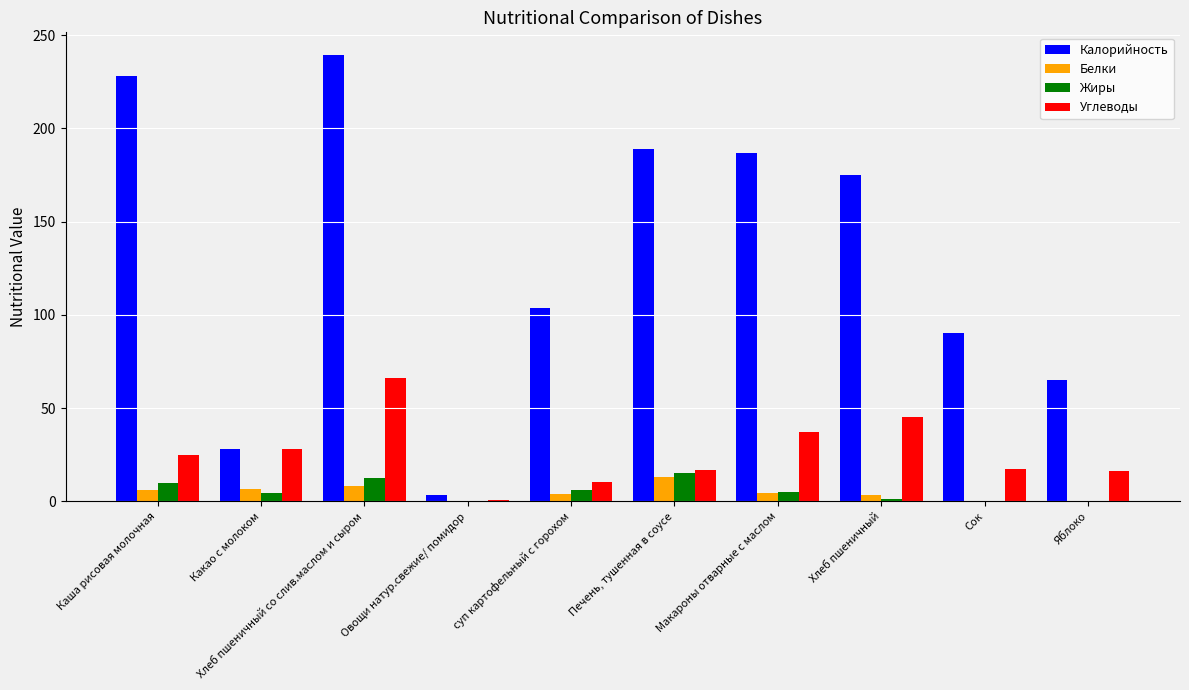

What is the difference between the Углеводы values at Печень, тушенная в соусе and суп картофельный с горохом?

6.2